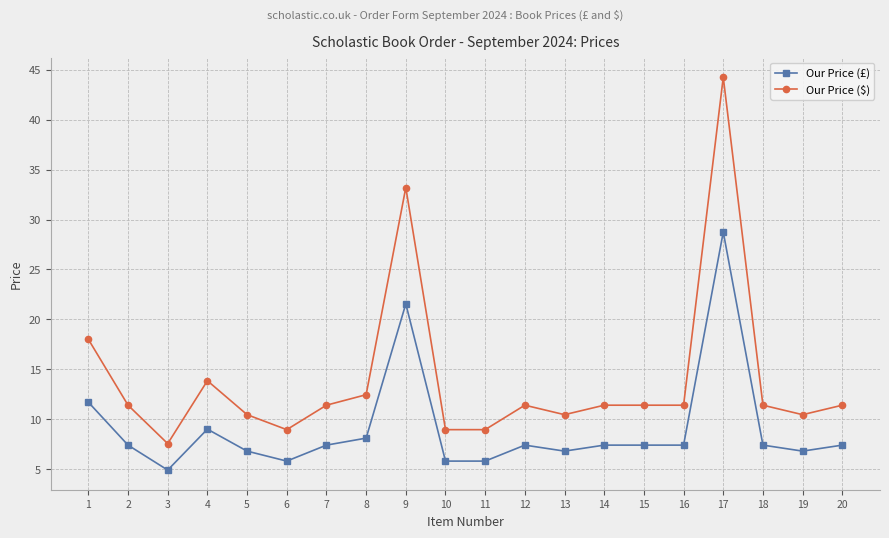

True or false: Our Price (£) has a value of 10.4 at 11.

False